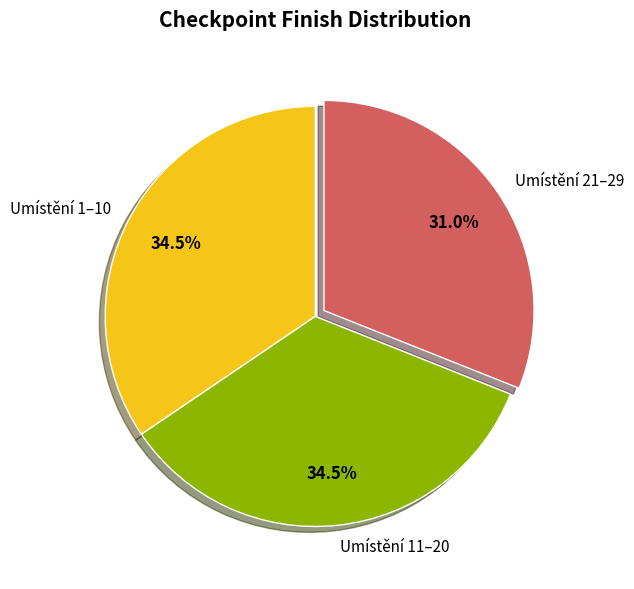

Do Umístění 21–29 and Umístění 11–20 together represent more than half of the pie?

Yes